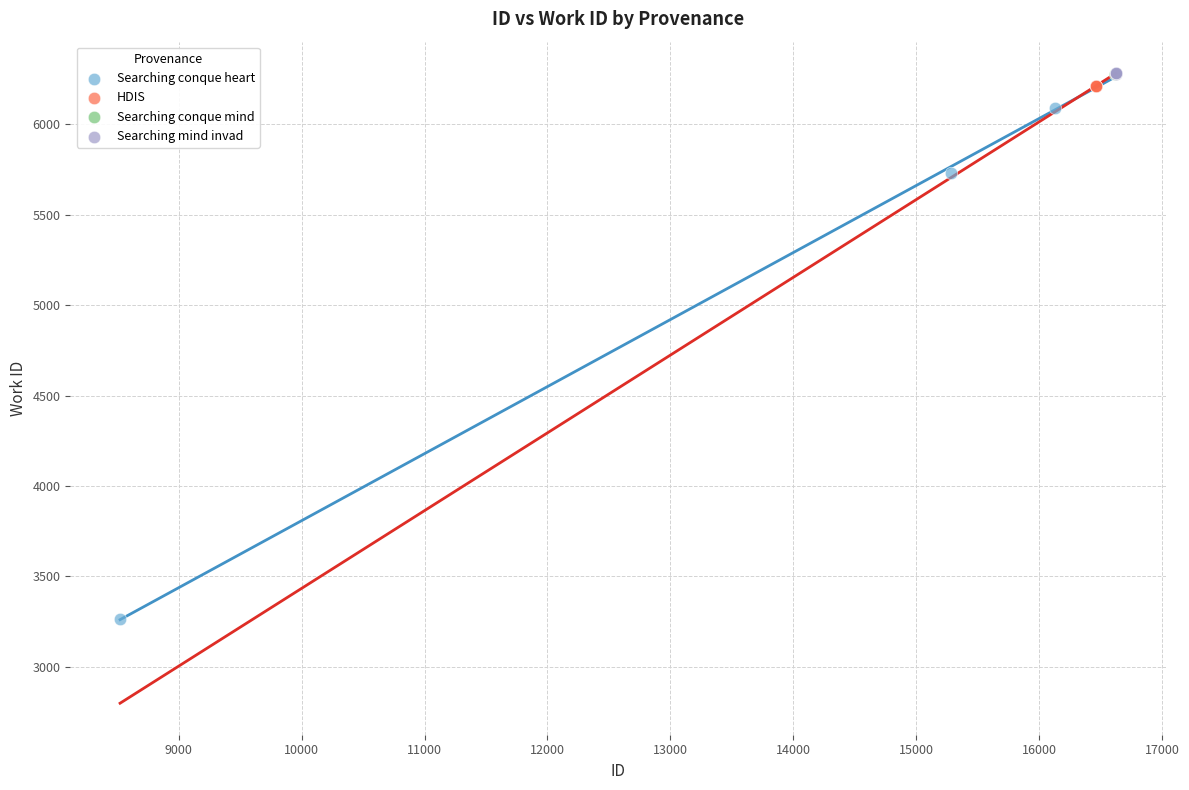

Which series reaches the minimum Y coordinate?

Searching conque heart